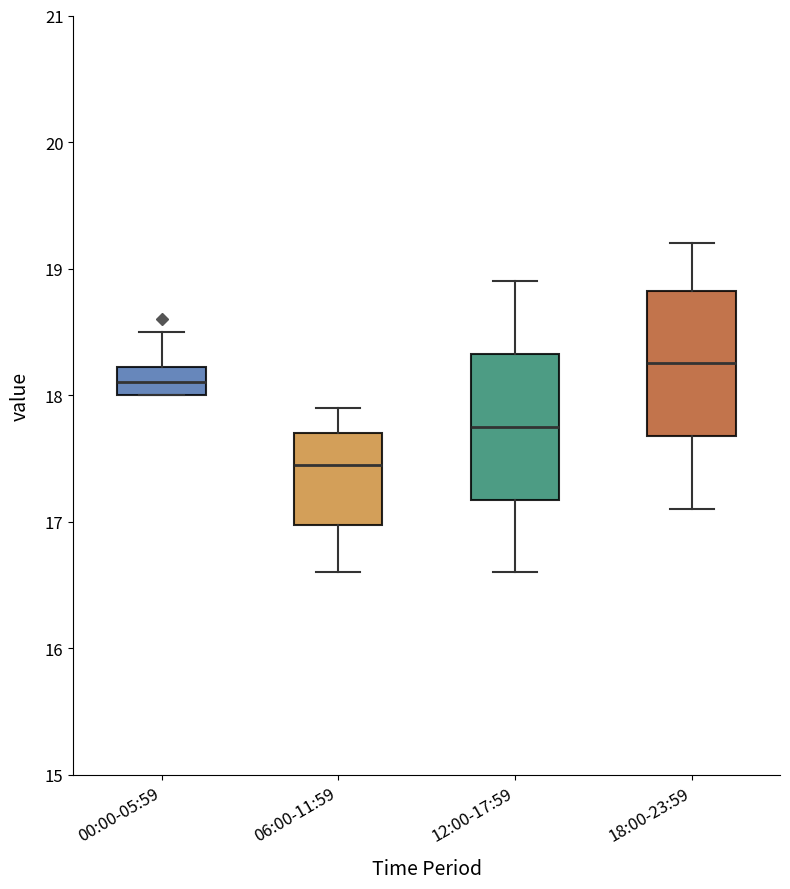

Where is the upper edge of the box for 12:00-17:59 on the y-axis? The values are not printed on the chart, so give them approximately, as read against the axis.

18.3